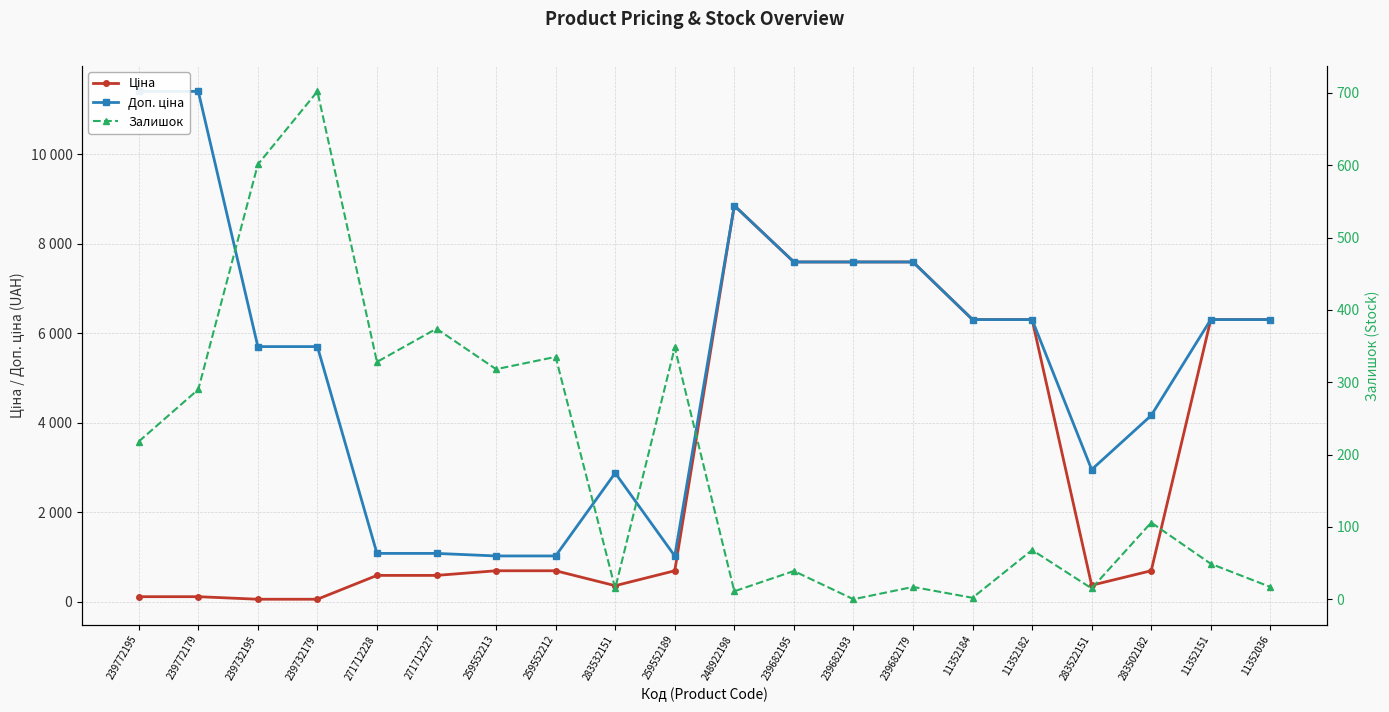

What is the label of the 14th point from the right?

259552213